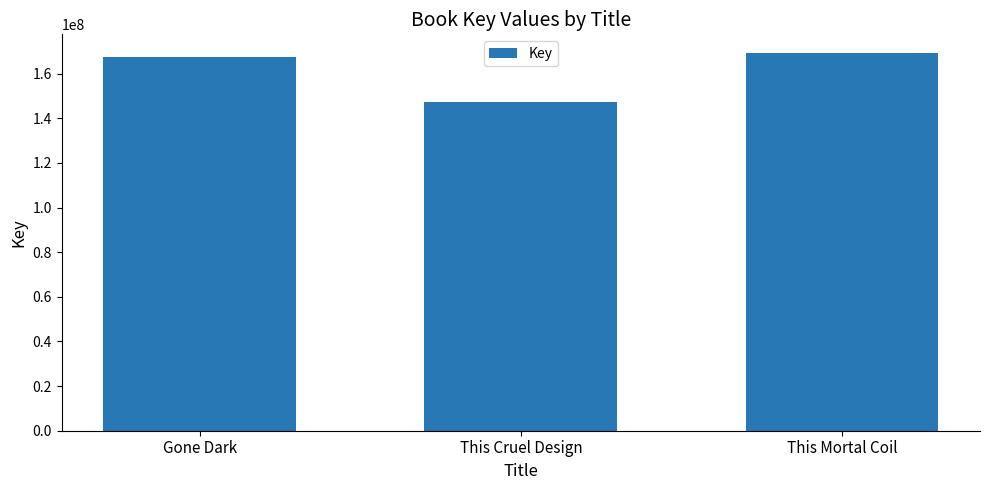

What is the change in value from This Cruel Design to This Mortal Coil?

+21663427